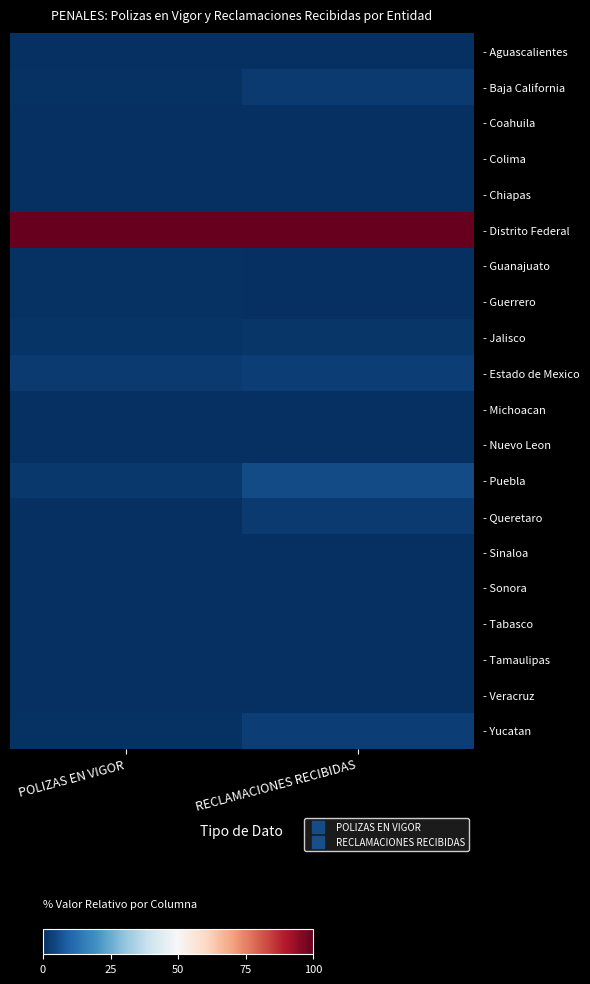

How many categories are shown in the chart?

2